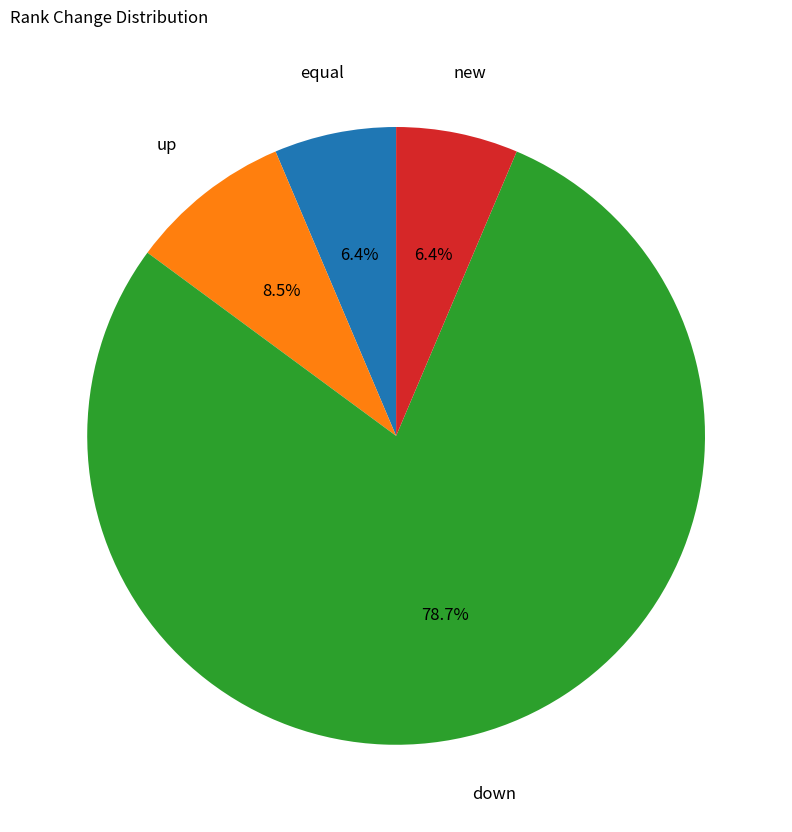

How many slices are in this pie chart?

4